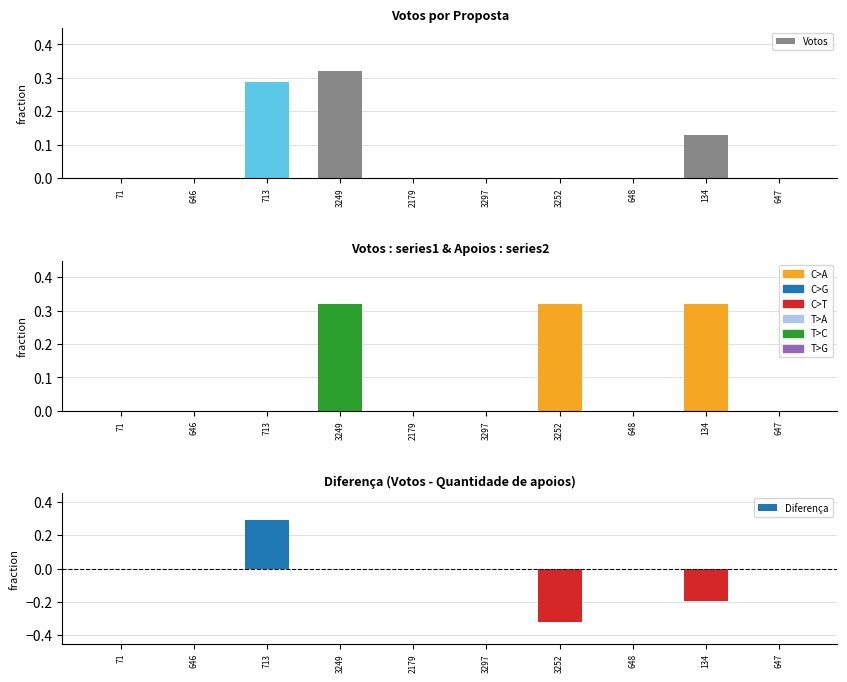

Which label corresponds to the largest value in the chart?

3249